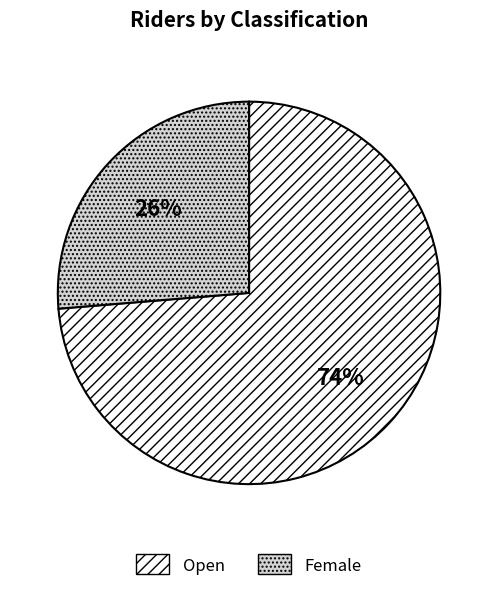

How many slices are in this pie chart?

2